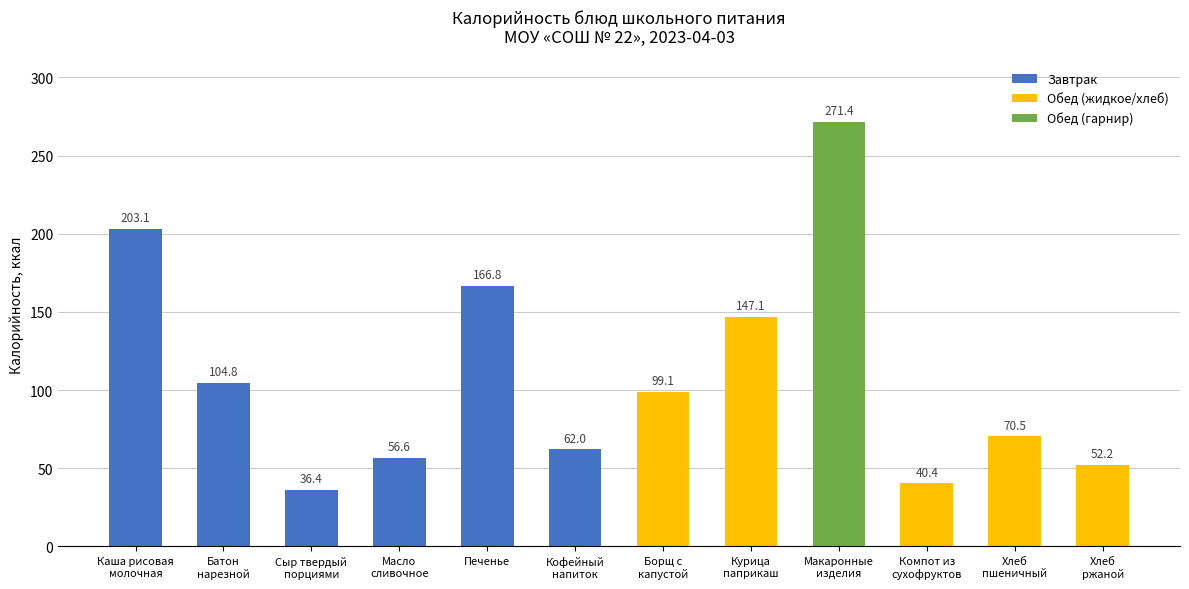

Is it true that the value at Хлеб
ржаной is 75.4?

False